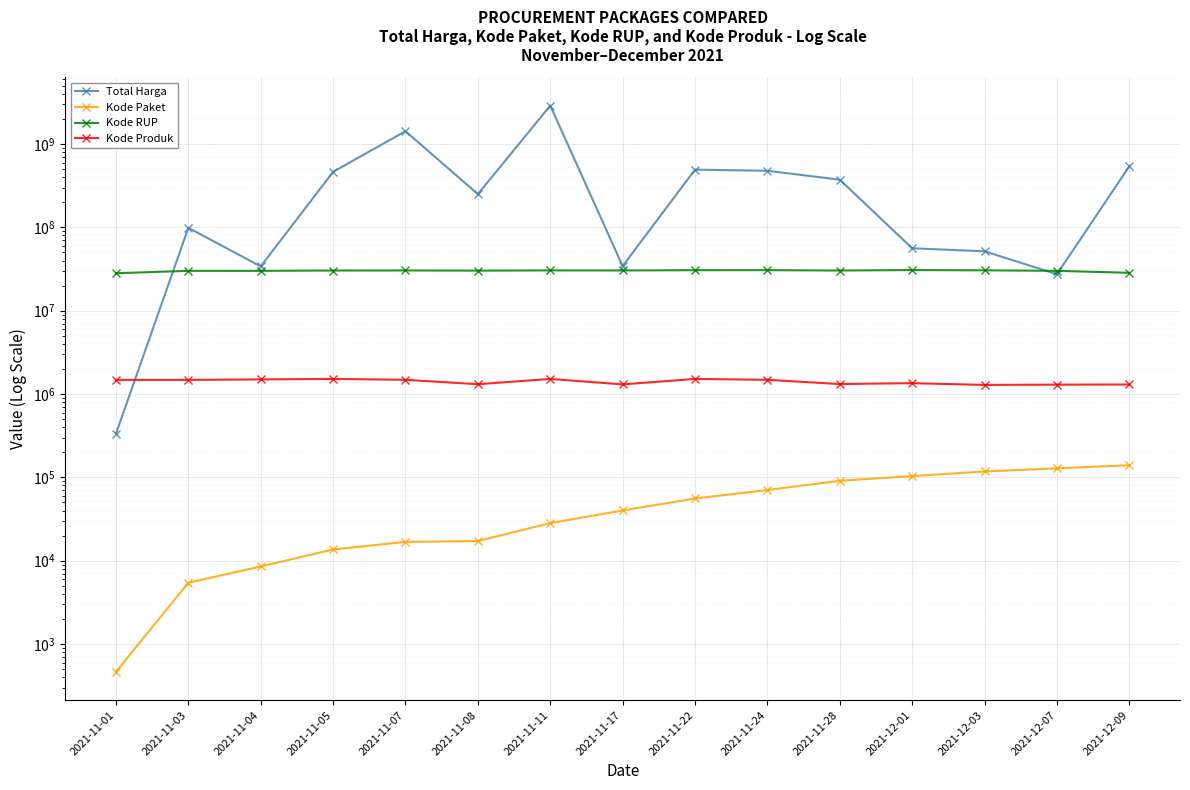

True or false: Total Harga has a value of 93457910 at 2021-12-01.

False